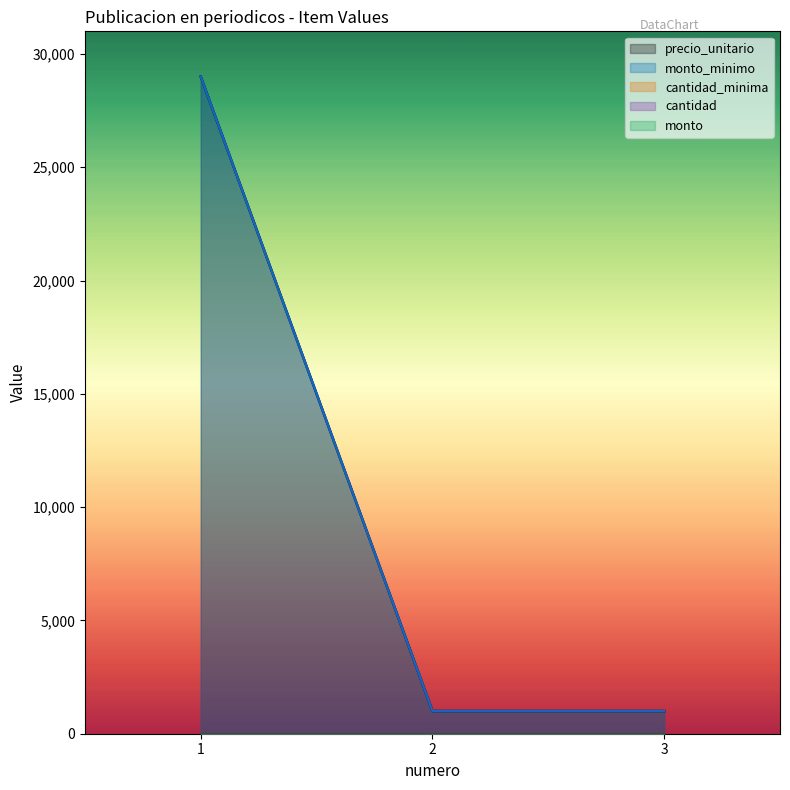

What is the total value across all series at 1?

58001